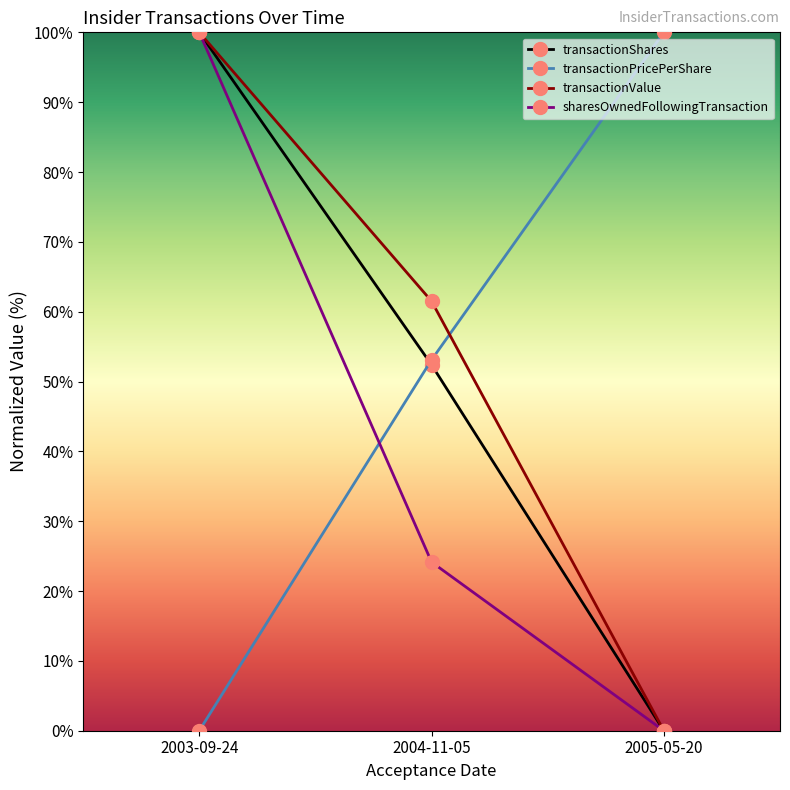

Rank the categories by sharesOwnedFollowingTransaction value from lowest to highest.

2005-05-20, 2004-11-05, 2003-09-24